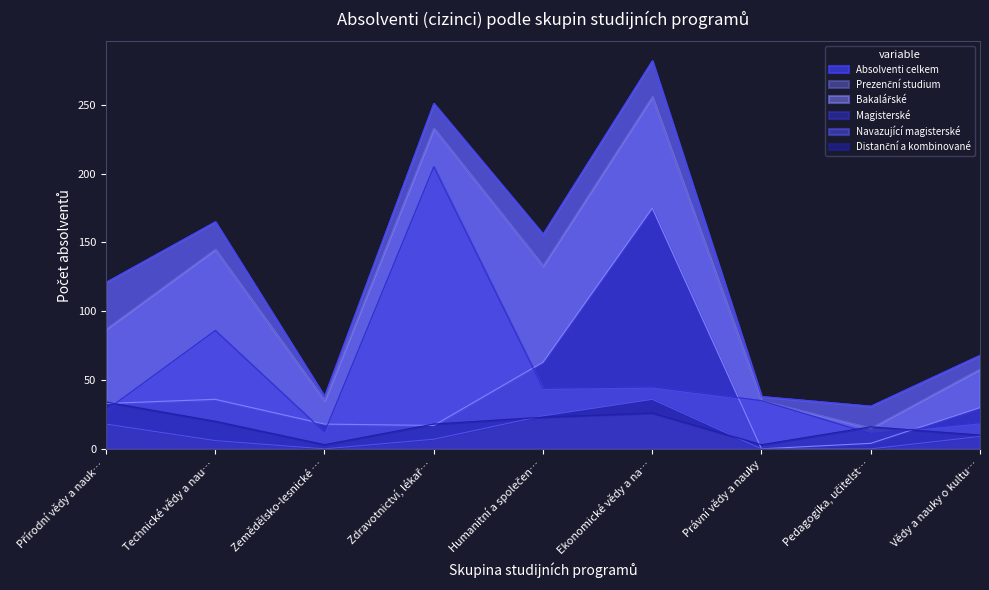

What is the lowest value of the Absolventi celkem series?

31